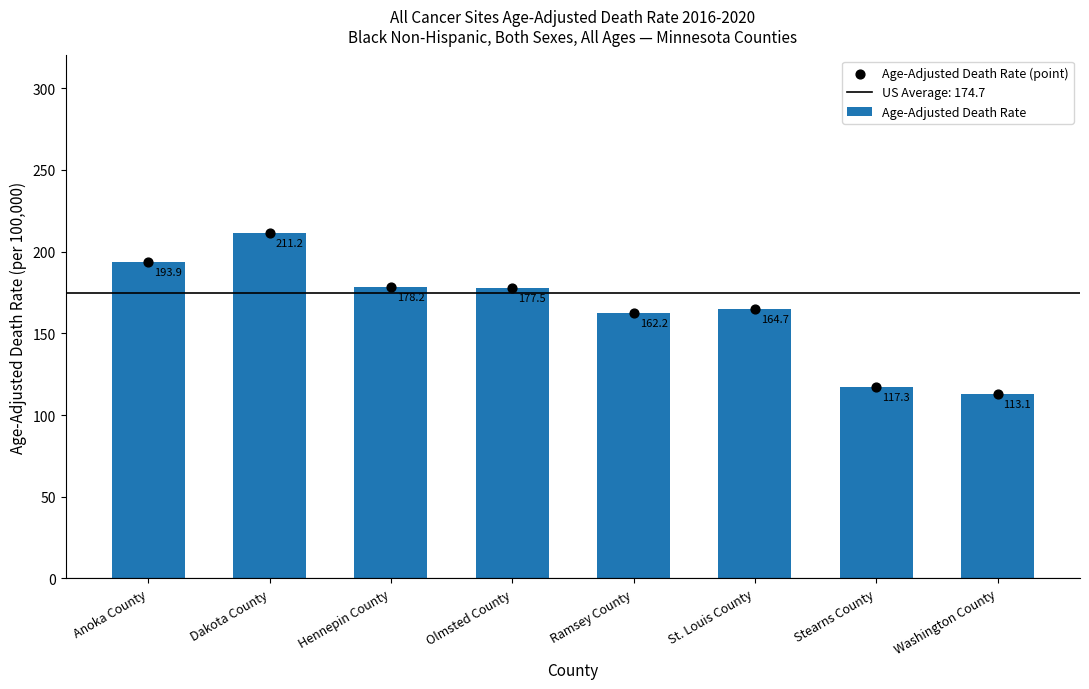

At how many categories does at least one series exceed 134?

6